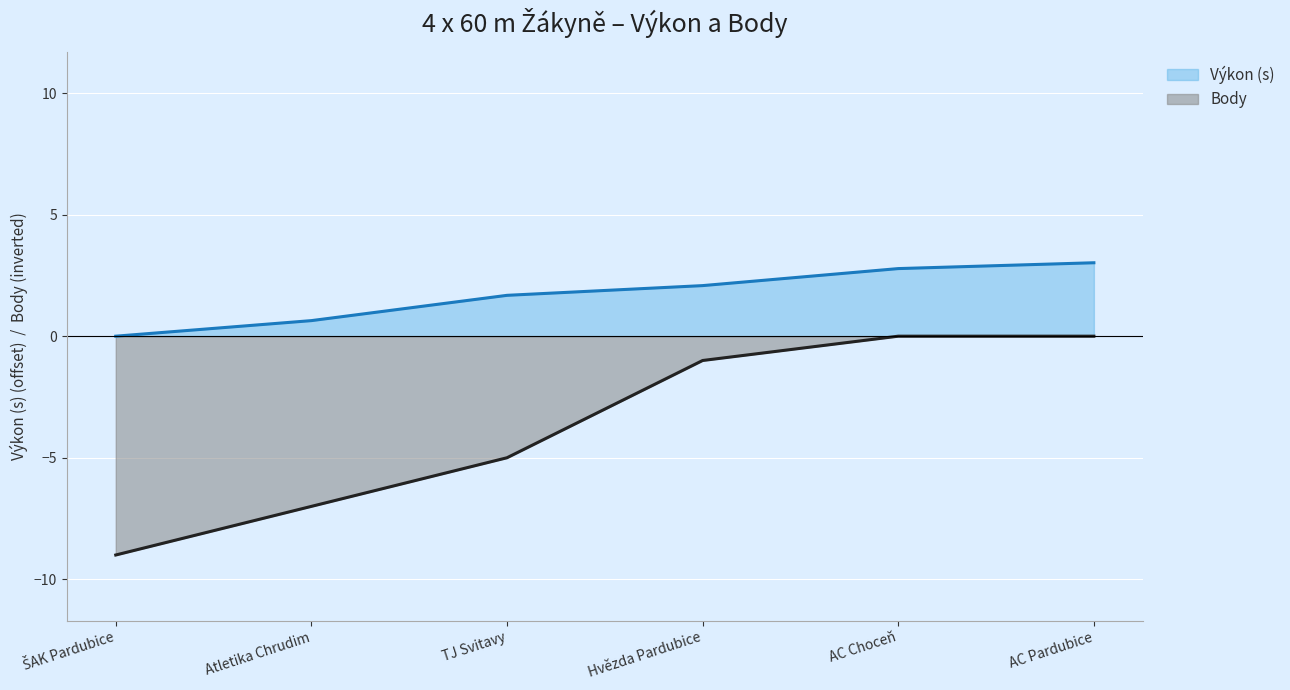

Reading left to right, transcribe all the data shown in this chart.

Výkon: 0.0	0.6	1.7	2.1	2.8	3.0
Body: -9.0	-7.0	-5.0	-1.0	-0.0	-0.0